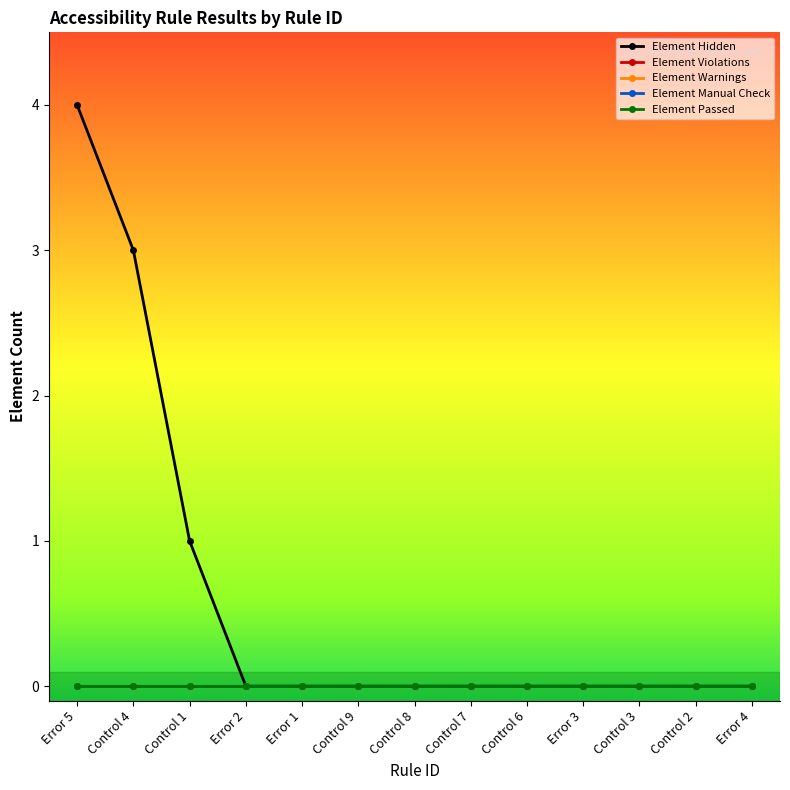

What is the label of the 5th point from the left?

Error 1